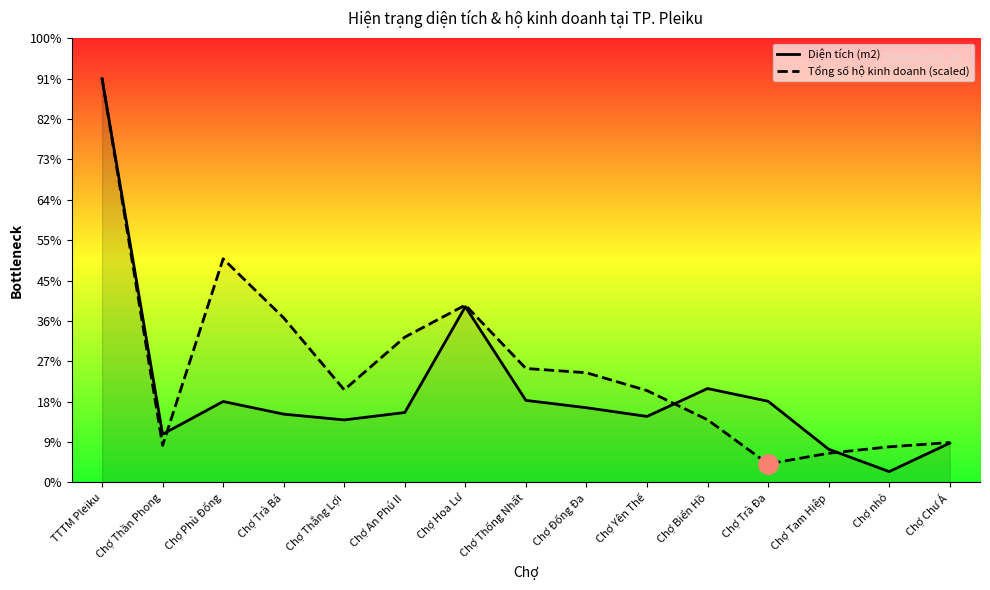

How many interior local valleys does the Diện tích (m2) series have?

4